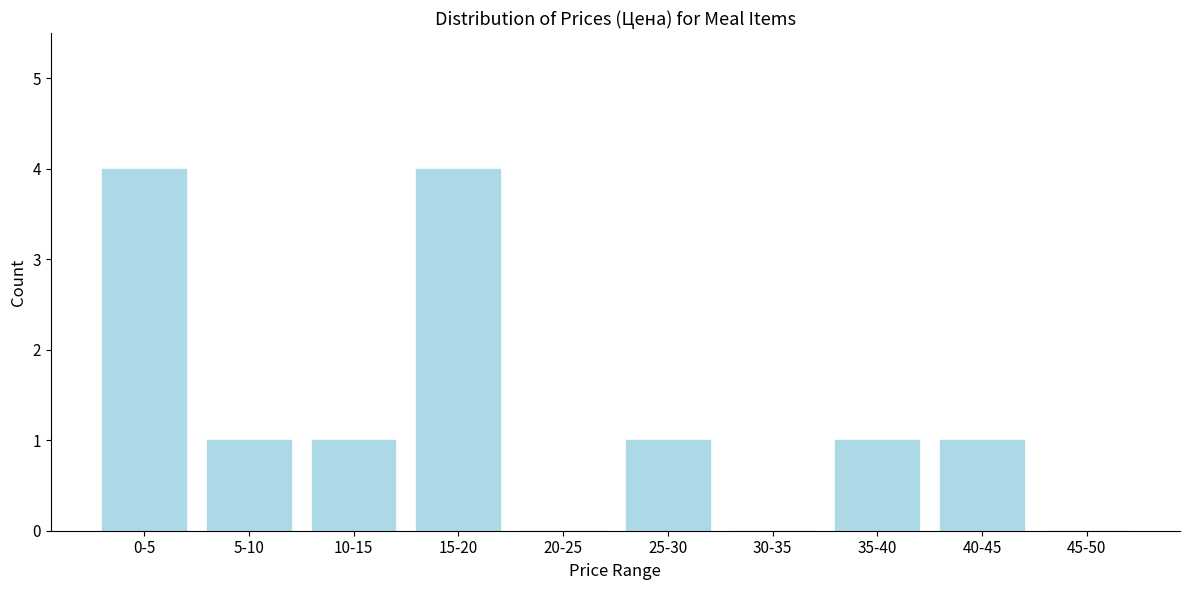

Reading left to right, list all the values displayed in this chart.

0-5=4	5-10=1	10-15=1	15-20=4	20-25=0	25-30=1	30-35=0	35-40=1	40-45=1	45-50=0